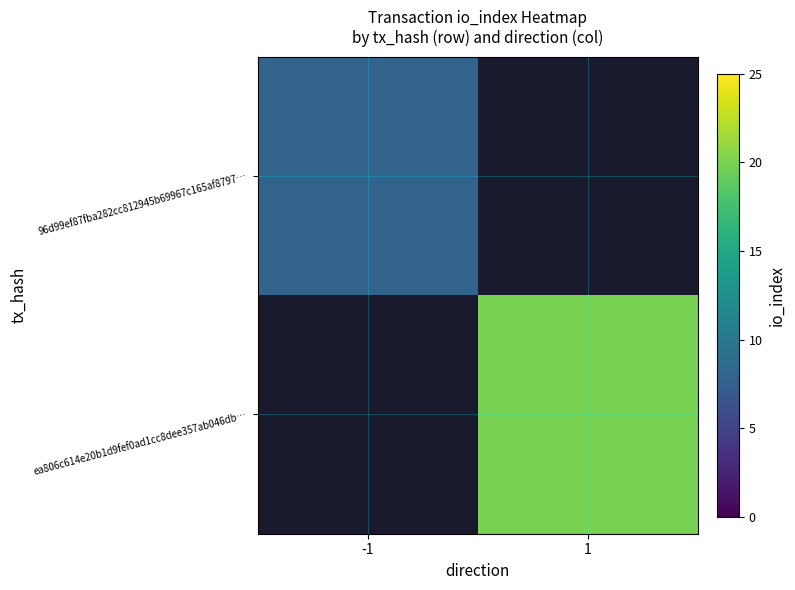

Which category has the lowest value across all series?

-1